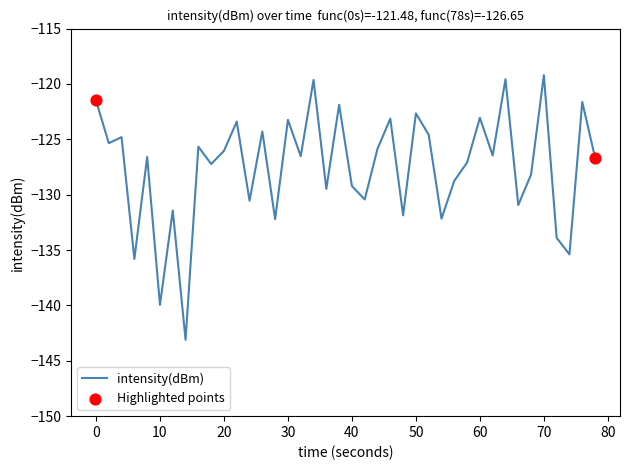

What is the smallest value displayed?

-143.1